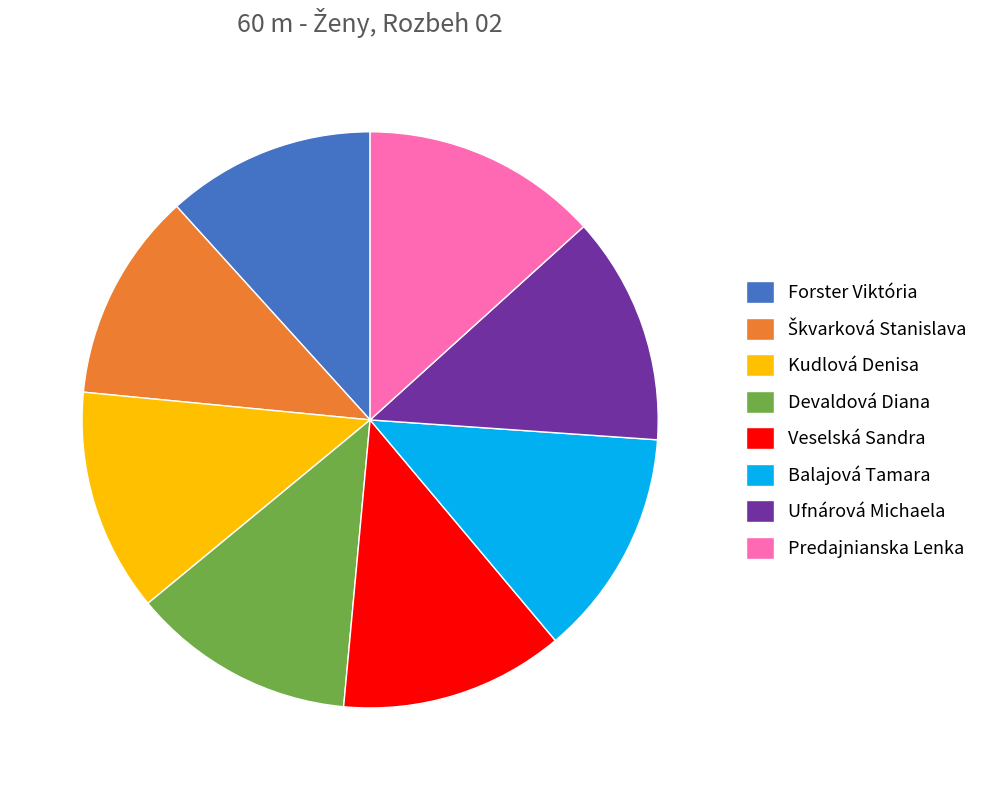

True or false: Veselská Sandra accounts for 13% of the total.

True